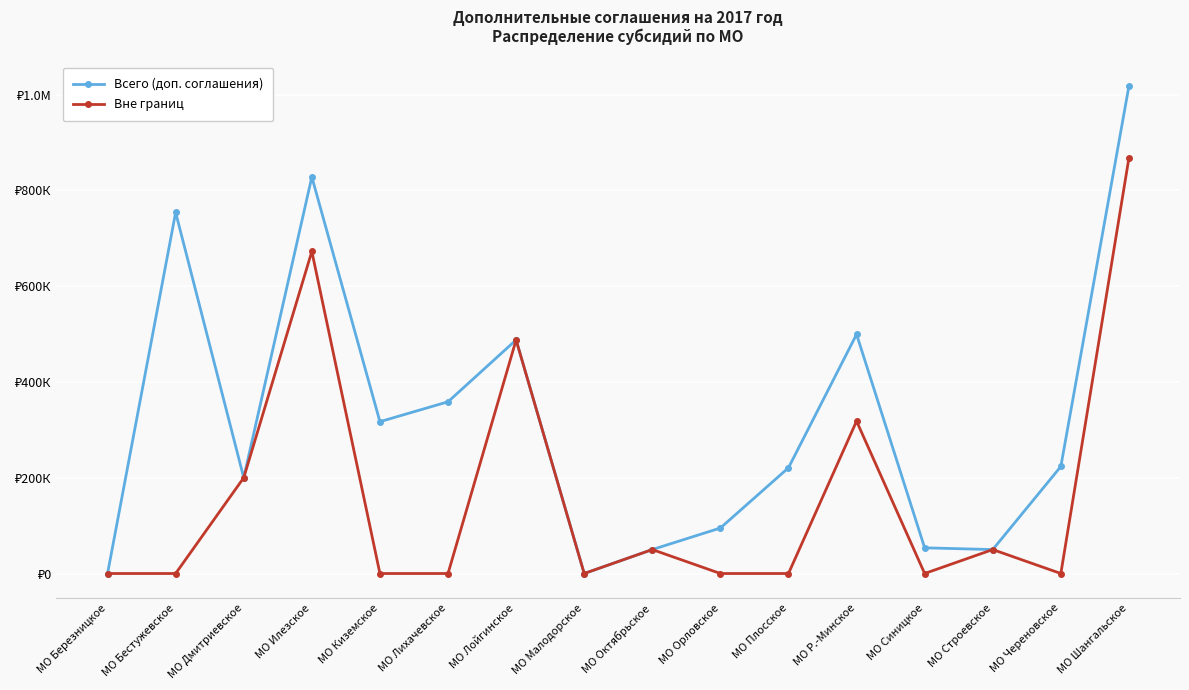

True or false: Всего (доп. соглашения) and Вне границ cross at least once.

False